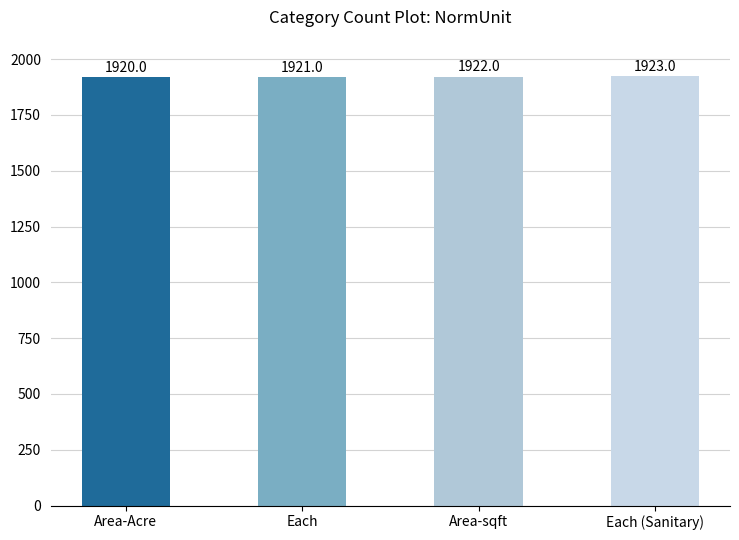

What is the change in value from Area-sqft to Each (Sanitary)?

+1